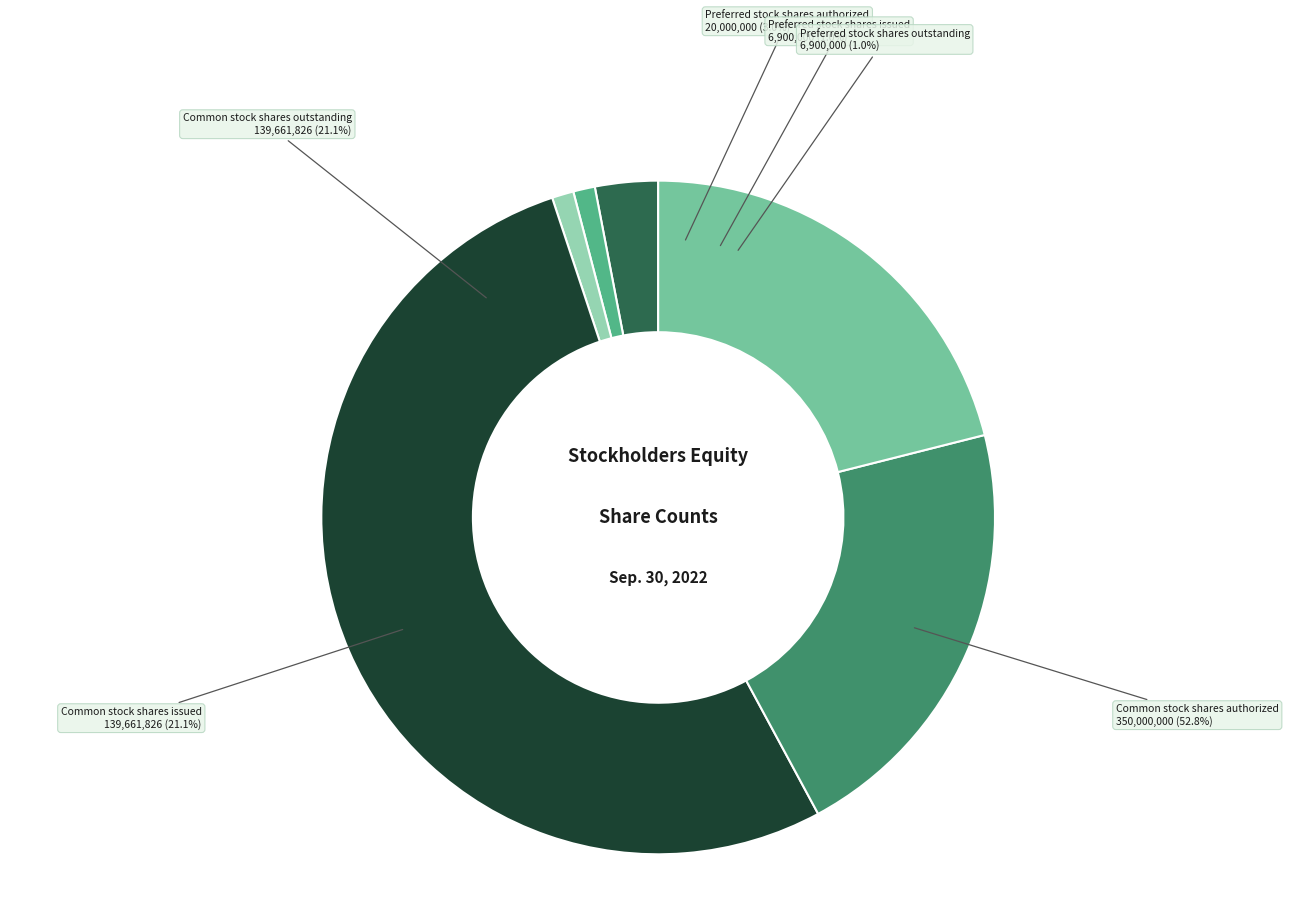

What is the largest slice in the pie chart?

Common stock shares authorized